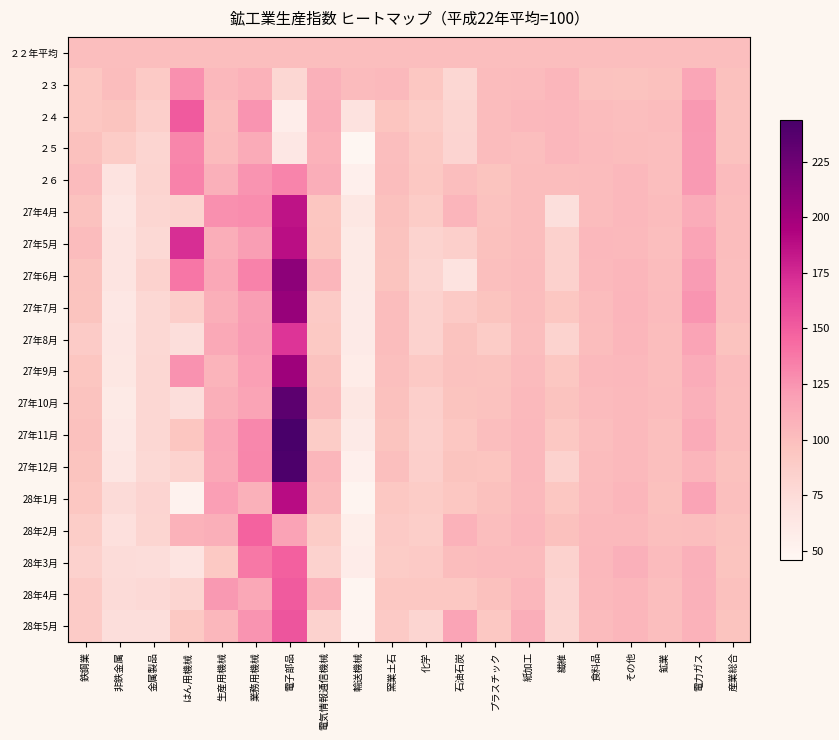

Reading right to left, extract all data points from this chart.

２２年平均: 産業総合=100.0	電力ガス=100.0	鉱業=100.0	その他=100.0	食料品=100.0	繊維=100.0	紙加工=100.0	プラスチック=100.0	石油石炭=100.0	化学=100.0	窯業土石=100.0	輸送機械=100.0	電気情報通信機械=100.0	電子部品=100.0	業務用機械=100.0	生産用機械=100.0	はん用機械=100.0	金属製品=100.0	非鉄金属=100.0	鉄鋼業=100.0
２３: 産業総合=97.9	電力ガス=115.1	鉱業=98.1	その他=96.6	食料品=97.5	繊維=104.8	紙加工=102.2	プラスチック=101.6	石油石炭=78.5	化学=93.6	窯業土石=103.2	輸送機械=101.7	電気情報通信機械=108.5	電子部品=78.5	業務用機械=107.2	生産用機械=103.6	はん用機械=127.2	金属製品=90.7	非鉄金属=100.9	鉄鋼業=93.9
２４: 産業総合=97.5	電力ガス=123.1	鉱業=101.0	その他=99.9	食料品=101.0	繊維=104.4	紙加工=103.7	プラスチック=101.2	石油石炭=80.2	化学=89.2	窯業土石=95.3	輸送機械=68.1	電気情報通信機械=110.9	電子部品=56.6	業務用機械=125.1	生産用機械=100.5	はん用機械=151.2	金属製品=86.2	非鉄金属=95.8	鉄鋼業=93.4
２５: 産業総合=97.7	電力ガス=121.9	鉱業=99.6	その他=100.5	食料品=102.4	繊維=104.1	紙加工=99.7	プラスチック=101.0	石油石炭=81.3	化学=91.9	窯業土石=100.0	輸送機械=46.9	電気情報通信機械=107.4	電子部品=62.9	業務用機械=111.8	生産用機械=102.3	はん用機械=131.4	金属製品=80.6	非鉄金属=89.2	鉄鋼業=98.1
２６: 産業総合=102.1	電力ガス=121.9	鉱業=100.1	その他=103.4	食料品=101.0	繊維=100.8	紙加工=100.2	プラスチック=96.2	石油石炭=99.4	化学=92.6	窯業土石=100.4	輸送機械=54.4	電気情報通信機械=110.7	電子部品=132.4	業務用機械=125.1	生産用機械=109.3	はん用機械=132.7	金属製品=82.0	非鉄金属=67.6	鉄鋼業=102.1
27年4月: 産業総合=100.2	電力ガス=111.4	鉱業=101.0	その他=103.8	食料品=101.5	繊維=71.3	紙加工=100.2	プラスチック=97.7	石油石炭=105.9	化学=88.9	窯業土石=98.5	輸送機械=63.5	電気情報通信機械=94.6	電子部品=185.8	業務用機械=128.0	生産用機械=126.9	はん用機械=83.1	金属製品=79.7	非鉄金属=64.5	鉄鋼業=97.2
27年5月: 産業総合=100.5	電力ガス=116.8	鉱業=99.5	その他=102.5	食料品=103.8	繊維=83.9	紙加工=100.2	プラスチック=98.0	石油石炭=86.0	化学=82.6	窯業土石=96.7	輸送機械=60.2	電気情報通信機械=95.2	電子部品=187.7	業務用機械=120.9	生産用機械=110.9	はん用機械=172.3	金属製品=77.2	非鉄金属=66.7	鉄鋼業=101.4
27年6月: 産業総合=99.5	電力ガス=121.2	鉱業=101.5	その他=104.9	食料品=103.1	繊維=84.1	紙加工=101.2	プラスチック=98.7	石油石炭=67.1	化学=80.8	窯業土石=96.2	輸送機械=60.0	電気情報通信機械=105.3	電子部品=209.6	業務用機械=132.7	生産用機械=114.1	はん用機械=138.6	金属製品=83.5	非鉄金属=66.2	鉄鋼業=96.3
27年7月: 産業総合=99.4	電力ガス=124.7	鉱業=101.9	その他=105.9	食料品=101.1	繊維=93.8	紙加工=100.7	プラスチック=96.0	石油石炭=90.6	化学=83.5	窯業土石=100.2	輸送機械=59.6	電気情報通信機械=90.6	電子部品=204.6	業務用機械=120.3	生産用機械=109.6	はん用機械=86.9	金属製品=78.4	非鉄金属=62.8	鉄鋼業=95.6
27年8月: 産業総合=96.3	電力ガス=116.6	鉱業=100.9	その他=105.5	食料品=100.7	繊維=82.5	紙加工=100.1	プラスチック=88.8	石油石炭=96.4	化学=83.4	窯業土石=100.5	輸送機械=59.6	電気情報通信機械=92.0	電子部品=169.7	業務用機械=121.6	生産用機械=113.6	はん用機械=72.3	金属製品=78.2	非鉄金属=64.4	鉄鋼業=89.8
27年9月: 産業総合=101.2	電力ガス=111.7	鉱業=100.8	その他=103.7	食料品=103.0	繊維=93.3	紙加工=101.9	プラスチック=96.3	石油石炭=97.4	化学=91.0	窯業土石=99.0	輸送機械=58.2	電気情報通信機械=97.3	電子部品=201.7	業務用機械=119.3	生産用機械=106.7	はん用機械=125.8	金属製品=78.8	非鉄金属=63.6	鉄鋼業=94.7
27年10月: 産業総合=100.4	電力ガス=108.8	鉱業=101.0	その他=103.2	食料品=102.2	繊維=97.0	紙加工=103.2	プラスチック=97.6	石油石炭=95.6	化学=85.6	窯業土石=98.0	輸送機械=63.4	電気情報通信機械=99.8	電子部品=233.8	業務用機械=117.0	生産用機械=109.6	はん用機械=72.8	金属製品=79.0	非鉄金属=60.1	鉄鋼業=97.0
27年11月: 産業総合=100.4	電力ガス=112.4	鉱業=99.0	その他=102.7	食料品=100.1	繊維=92.8	紙加工=103.3	プラスチック=99.4	石油石炭=93.2	化学=85.0	窯業土石=96.0	輸送機械=59.2	電気情報通信機械=88.8	電子部品=243.5	業務用機械=130.4	生産用機械=115.1	はん用機械=94.2	金属製品=79.0	非鉄金属=62.1	鉄鋼業=98.3
27年12月: 産業総合=98.5	電力ガス=105.8	鉱業=98.9	その他=103.2	食料品=101.2	繊維=83.4	紙加工=103.4	プラスチック=95.1	石油石炭=95.5	化学=85.7	窯業土石=99.3	輸送機械=54.2	電気情報通信機械=105.0	電子部品=241.2	業務用機械=131.4	生産用機械=114.3	はん用機械=82.6	金属製品=77.5	非鉄金属=64.0	鉄鋼業=96.0
28年1月: 産業総合=99.2	電力ガス=116.5	鉱業=98.4	その他=105.2	食料品=101.9	繊維=93.7	紙加工=103.1	プラスチック=98.5	石油石炭=93.4	化学=89.1	窯業土石=92.5	輸送機械=49.5	電気情報通信機械=102.3	電子部品=188.8	業務用機械=108.5	生産用機械=119.9	はん用機械=50.8	金属製品=80.9	非鉄金属=74.7	鉄鋼業=93.9
28年2月: 産業総合=96.9	電力ガス=99.9	鉱業=98.9	その他=102.6	食料品=103.2	繊維=98.0	紙加工=104.6	プラスチック=99.9	石油石炭=107.2	化学=87.3	窯業土石=90.8	輸送機械=55.4	電気情報通信機械=88.9	電子部品=117.3	業務用機械=147.4	生産用機械=109.6	はん用機械=107.3	金属製品=80.7	非鉄金属=70.7	鉄鋼業=88.0
28年3月: 産業総合=95.5	電力ガス=109.2	鉱業=101.8	その他=109.2	食料品=104.0	繊維=83.6	紙加工=102.0	プラスチック=102.3	石油石炭=100.5	化学=90.4	窯業土石=89.2	輸送機械=57.3	電気情報通信機械=83.2	電子部品=148.7	業務用機械=137.5	生産用機械=92.0	はん用機械=66.2	金属製品=73.5	非鉄金属=74.3	鉄鋼業=84.4
28年4月: 産業総合=98.1	電力ガス=108.4	鉱業=99.7	その他=105.5	食料品=103.1	繊維=81.0	紙加工=104.1	プラスチック=98.5	石油石炭=92.7	化学=93.1	窯業土石=93.1	輸送機械=47.8	電気情報通信機械=106.4	電子部品=150.7	業務用機械=114.8	生産用機械=123.1	はん用機械=80.2	金属製品=76.5	非鉄金属=74.7	鉄鋼業=89.9
28年5月: 産業総合=95.8	電力ガス=107.7	鉱業=100.0	その他=104.8	食料品=102.1	繊維=79.5	紙加工=110.2	プラスチック=92.7	石油石炭=117.0	化学=80.8	窯業土石=90.7	輸送機械=48.4	電気情報通信機械=83.8	電子部品=153.7	業務用機械=125.0	生産用機械=104.2	はん用機械=92.1	金属製品=72.5	非鉄金属=72.5	鉄鋼業=89.5